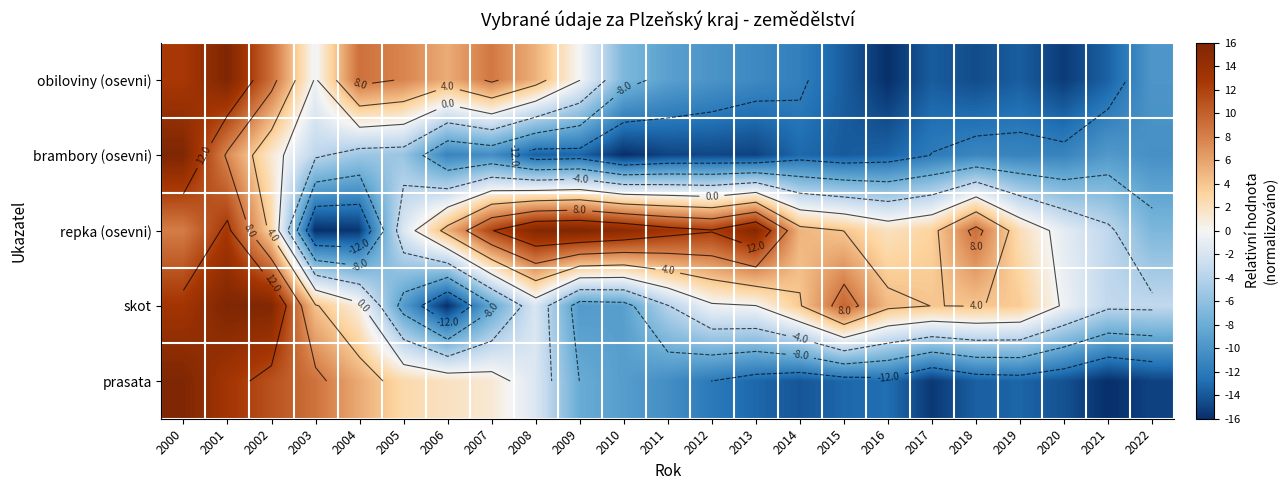

At how many categories does at least one series exceed 3?

20